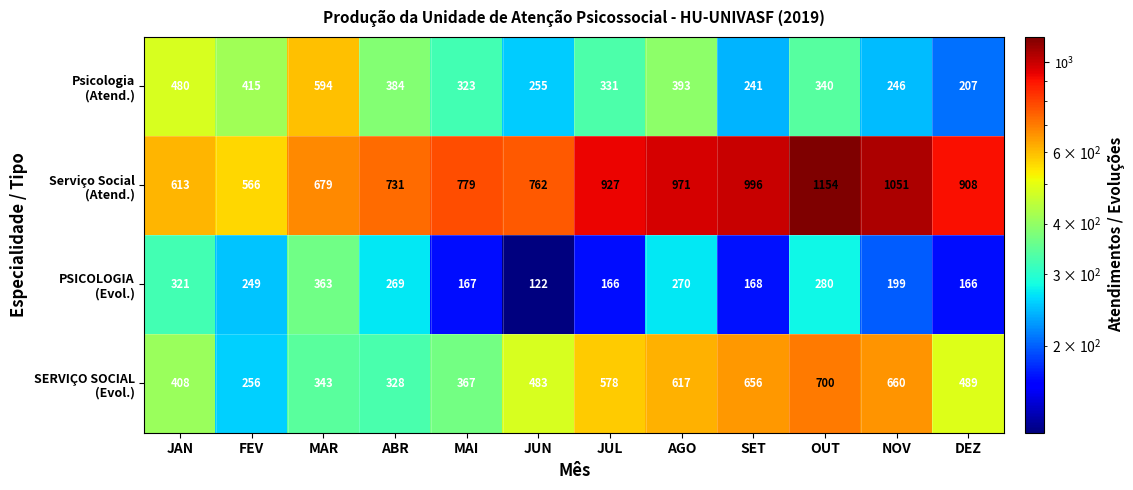

What is the greatest value displayed?

1154